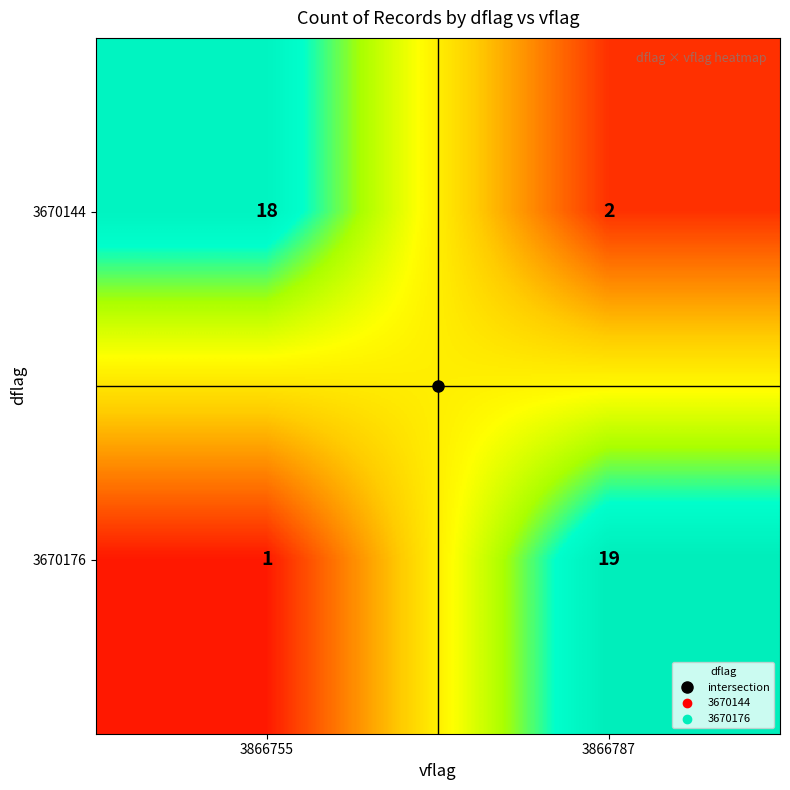

True or false: 3670144 has a value of 26 at 3866755.

False